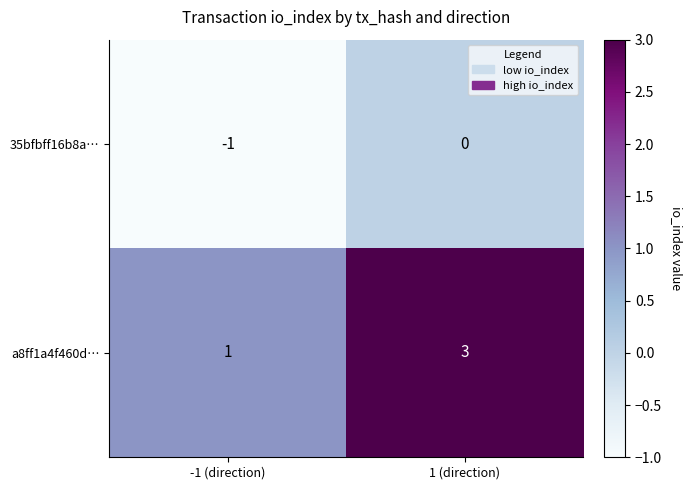

Which category has the lowest value across all series?

-1 (direction)